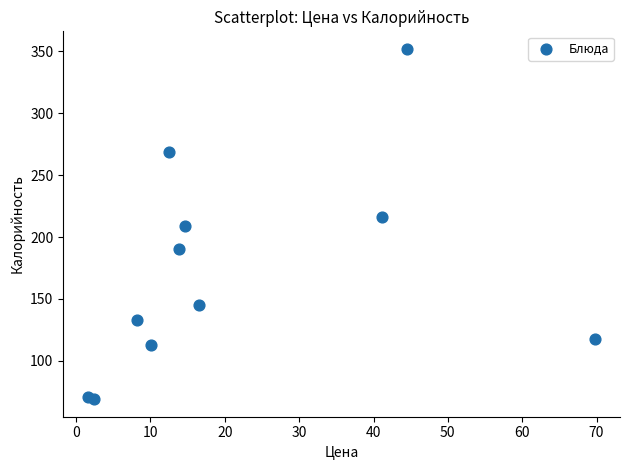

What is the range of Y values (max minus min)?

283